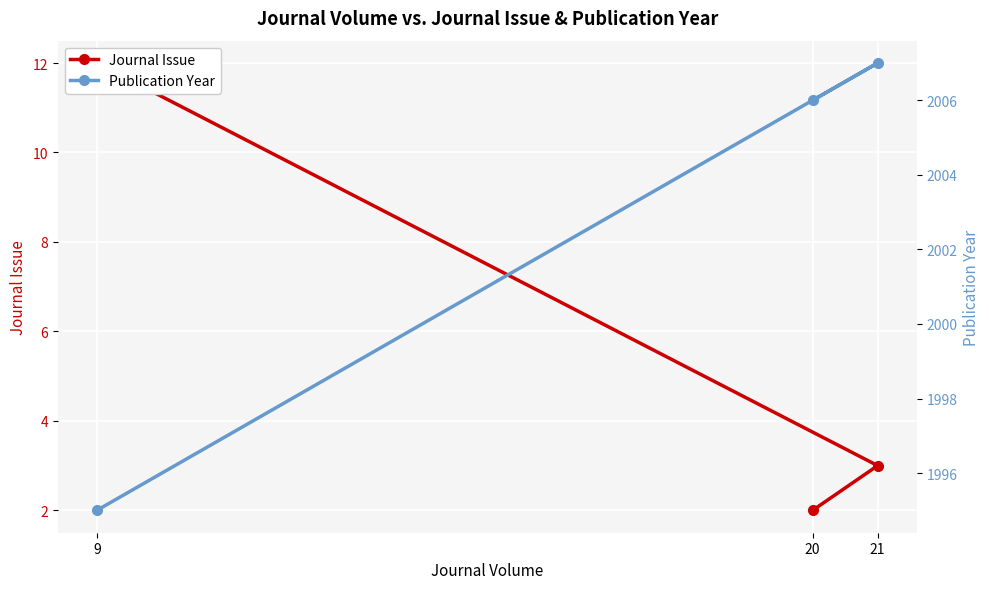

Is it true that Journal Issue equals 0 at 20?

False